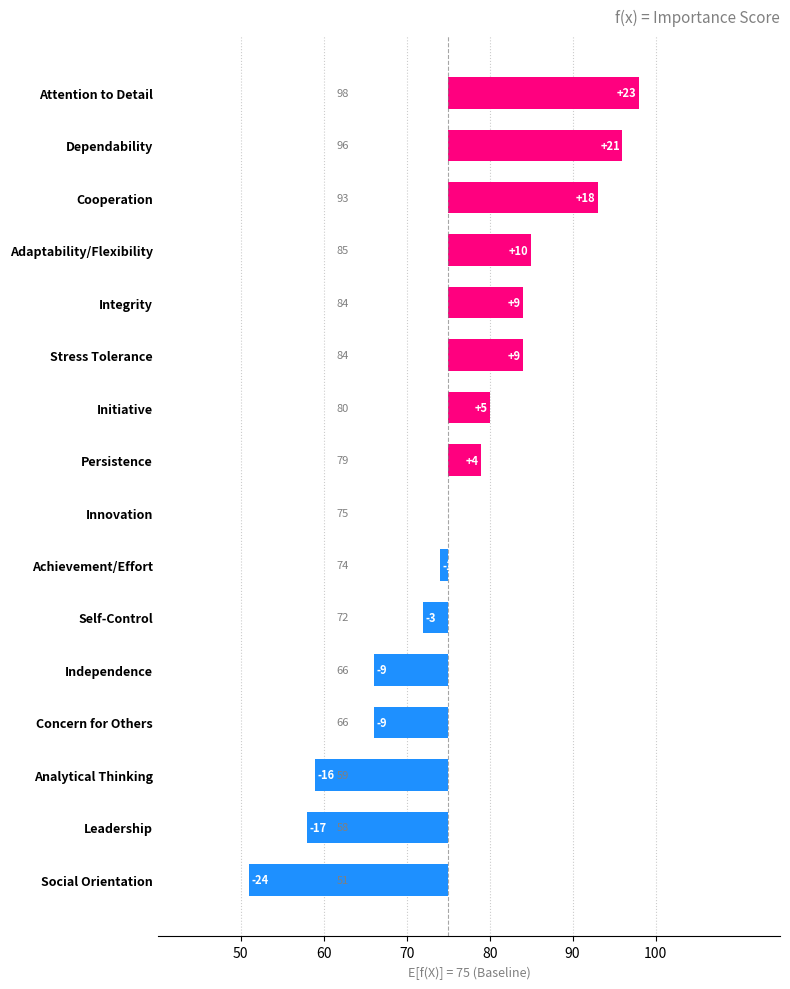

The value at Integrity is 6. True or false?

False